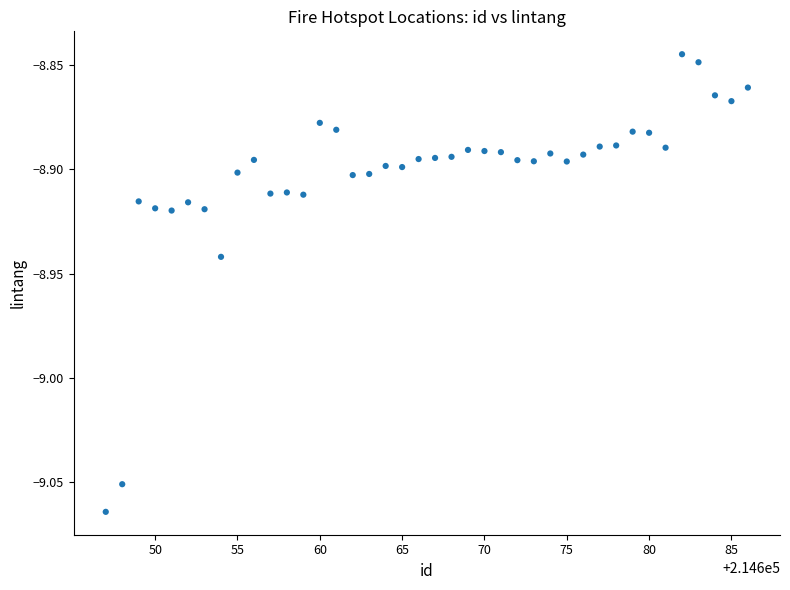

What is the range of X values (max minus min)?

39.0